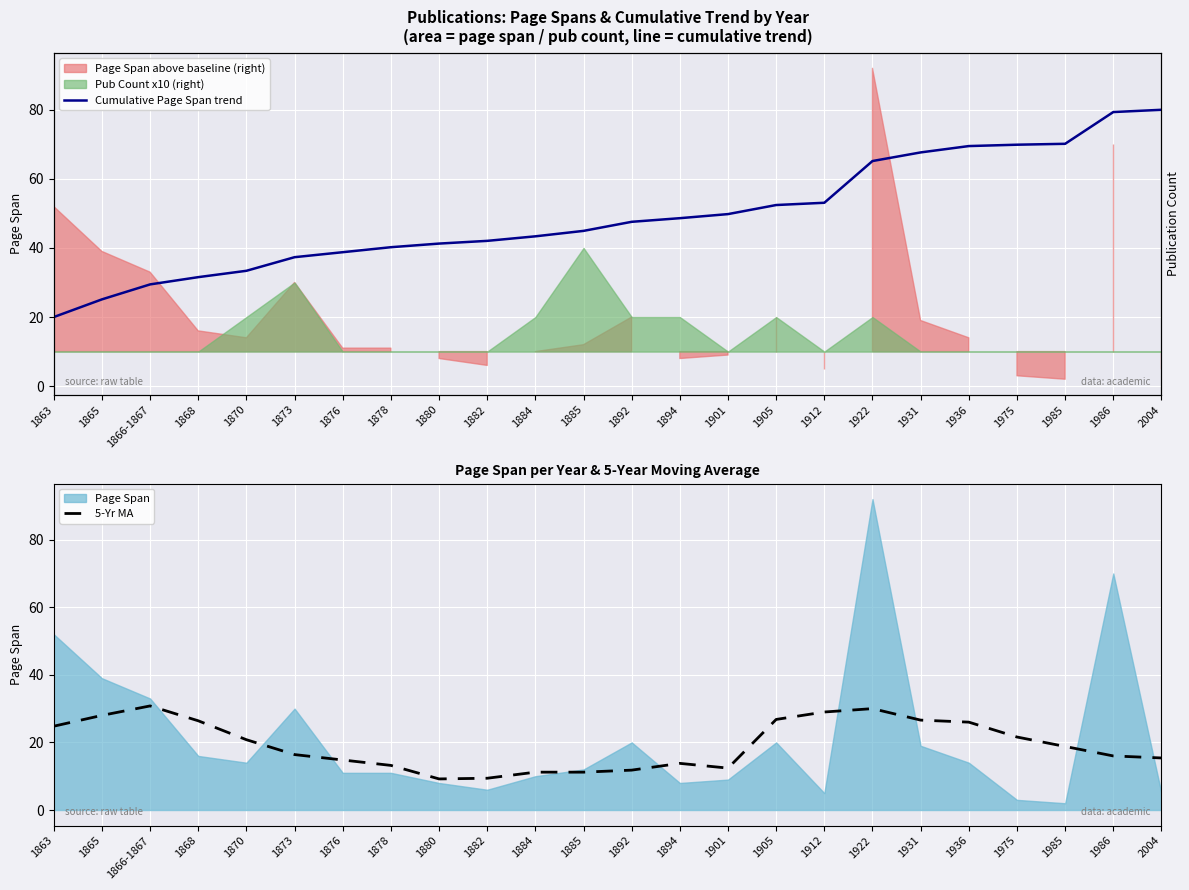

Between 1863 and 1894, which series saw the biggest shift?

Cumulative Page Span trend